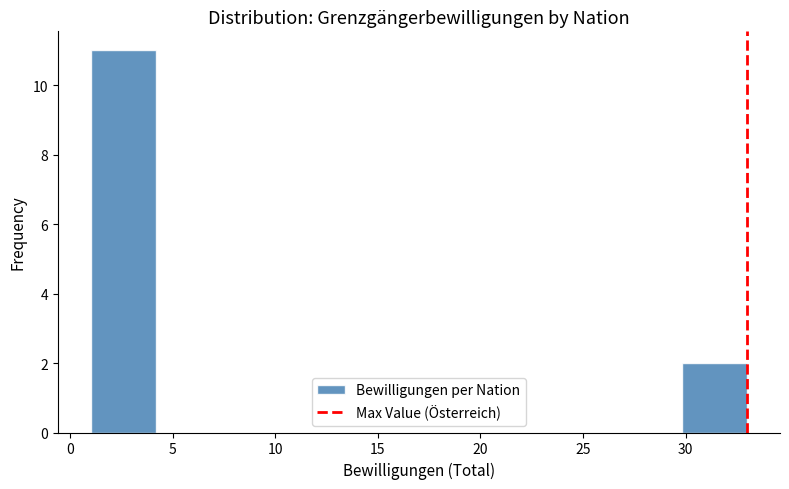

What is the height of the bar covering 1.0 to 4.2 on the x-axis? Neither the bar edges nor the heights are printed on the chart, so give them approximately, as read against the axes.

11